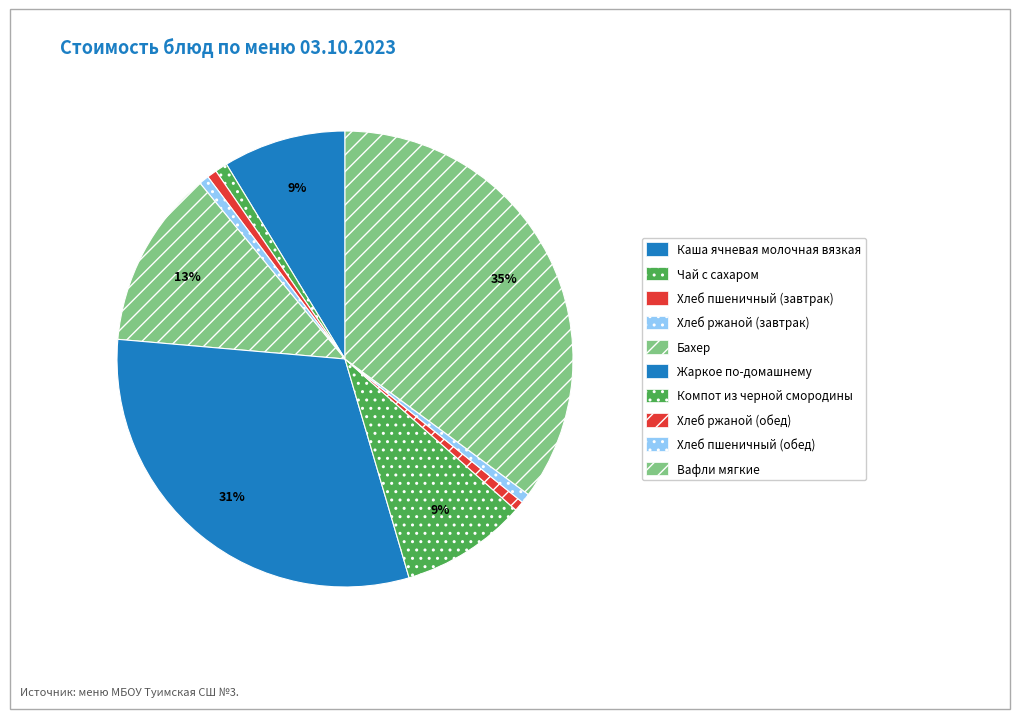

Count the number of slices in the pie.

10